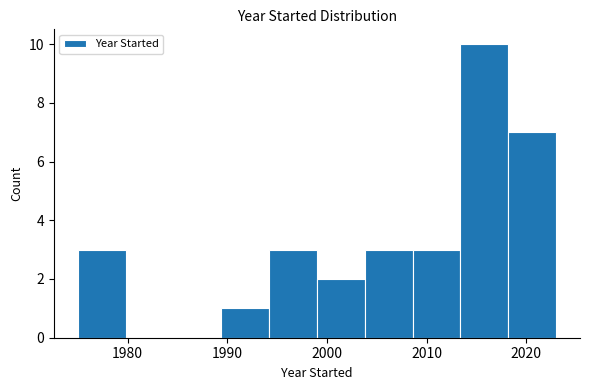

Reading left to right, list every bar in this chart as the range it spans on the x-axis followed by its height. Neither the bar edges nor the heights are printed on the chart, so give them approximately, as read against the axes.

1975.0 to 1979.8: 3
1979.8 to 1984.6: 0
1984.6 to 1989.4: 0
1989.4 to 1994.2: 1
1994.2 to 1999.0: 3
1999.0 to 2003.8: 2
2003.8 to 2008.6: 3
2008.6 to 2013.4: 3
2013.4 to 2018.2: 10
2018.2 to 2023.0: 7